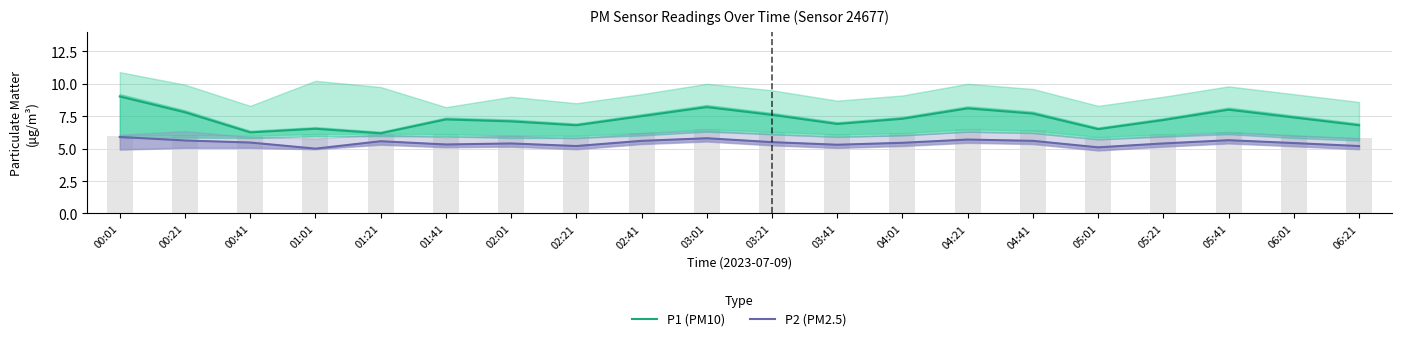

At which category is the sum across all series the highest?

00:01